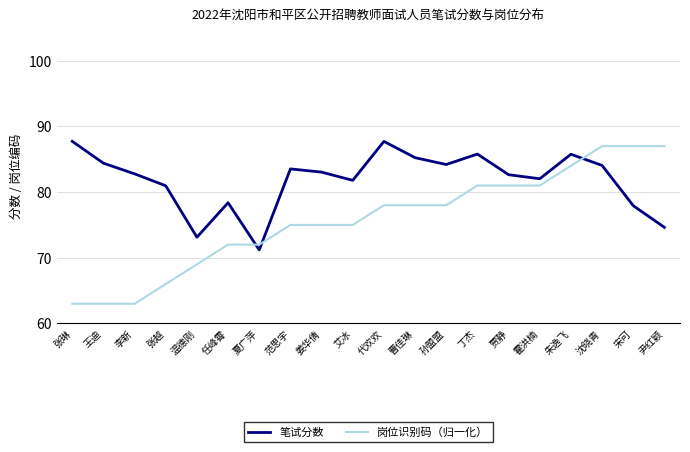

Is this an area chart (filled region under the line)?

No